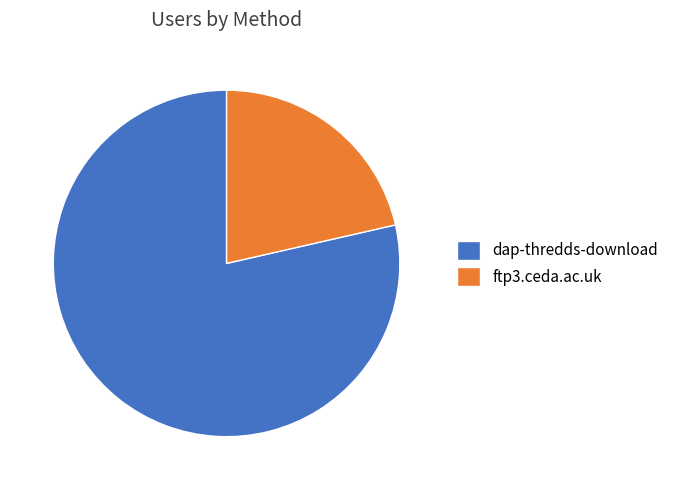

Is there any slice that represents more than half of the pie?

Yes